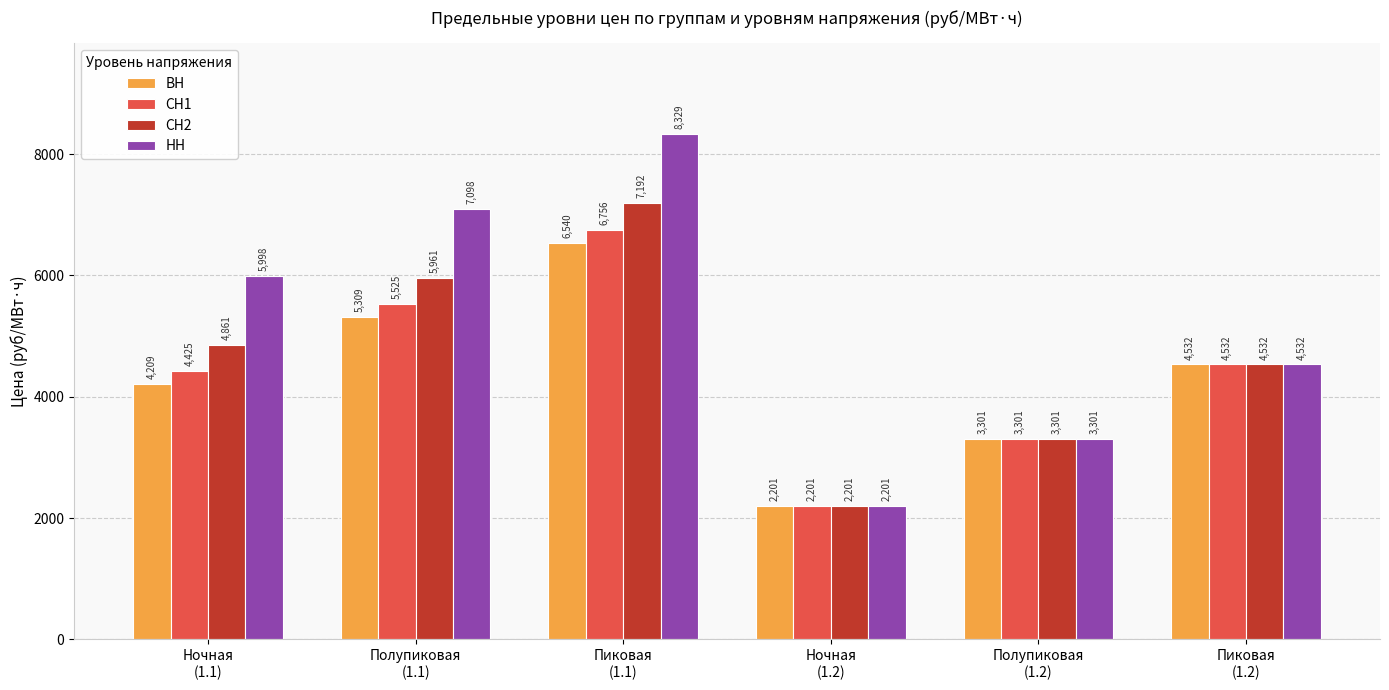

What is the sum of the СН1 values at Ночная
(1.2) and Полупиковая
(1.2)?

5501.4